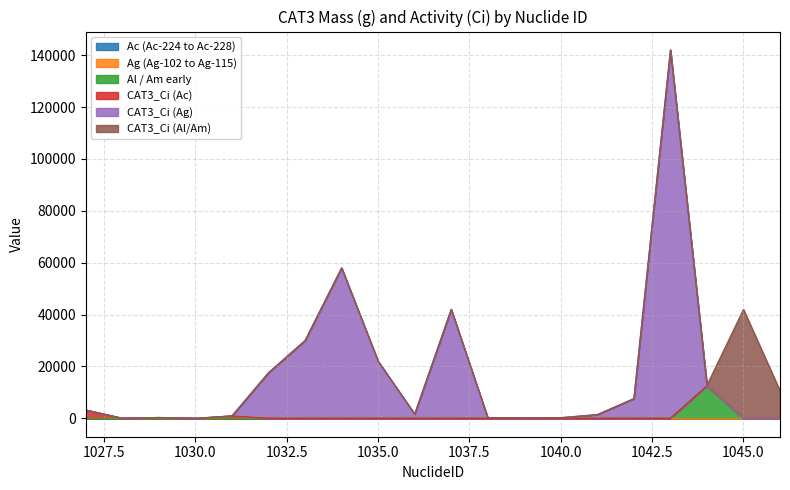

True or false: CAT3_Ci (Ag) and Al / Am early intersect in this chart.

False